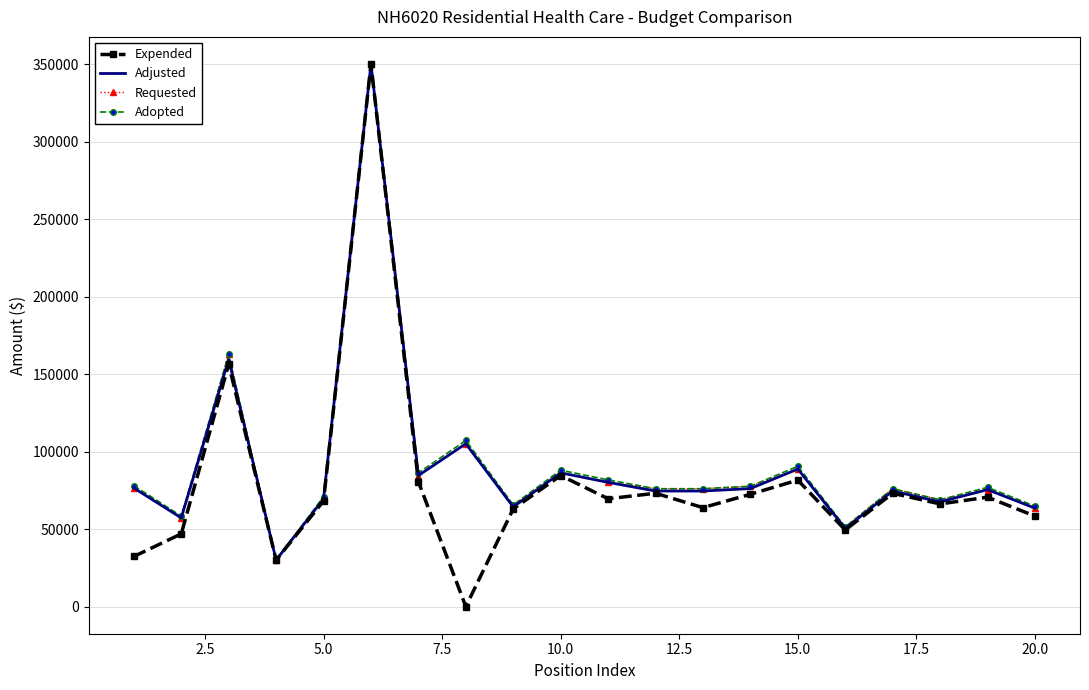

What is the highest value of the Adjusted series?

350000.0